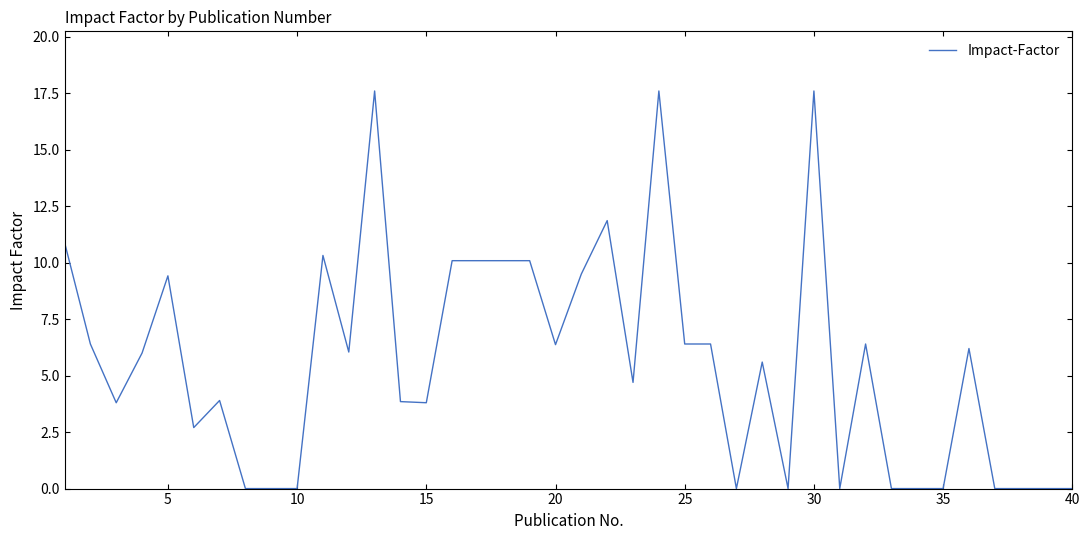

What is the greatest value displayed?

17.6